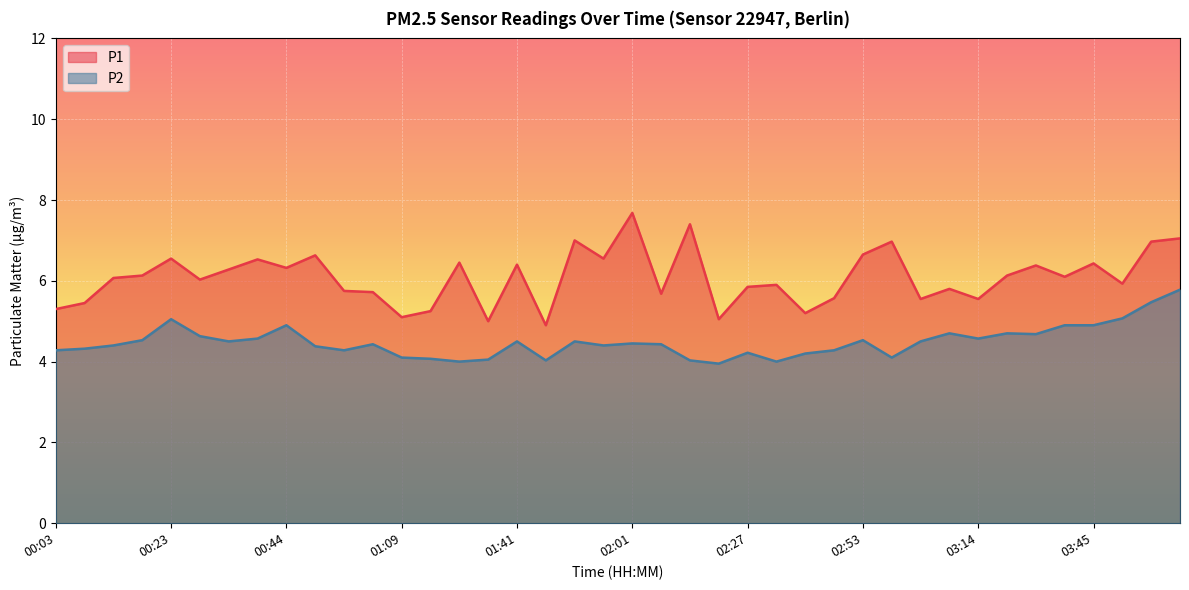

At which category does P1 reach its first local peak?

00:23